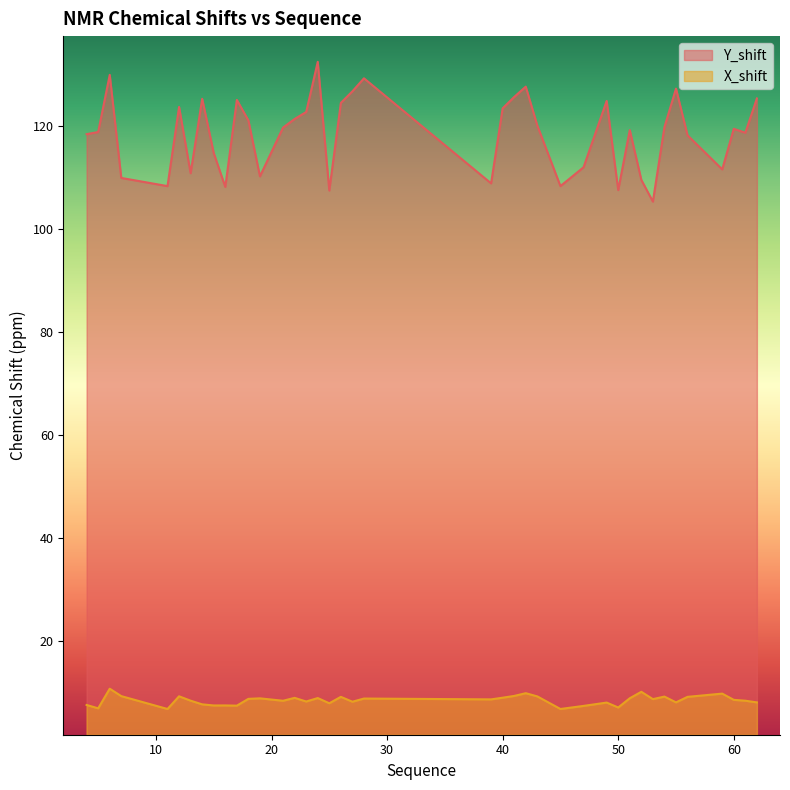

What is the value of the X_shift point at the 13th from the left?

8.8